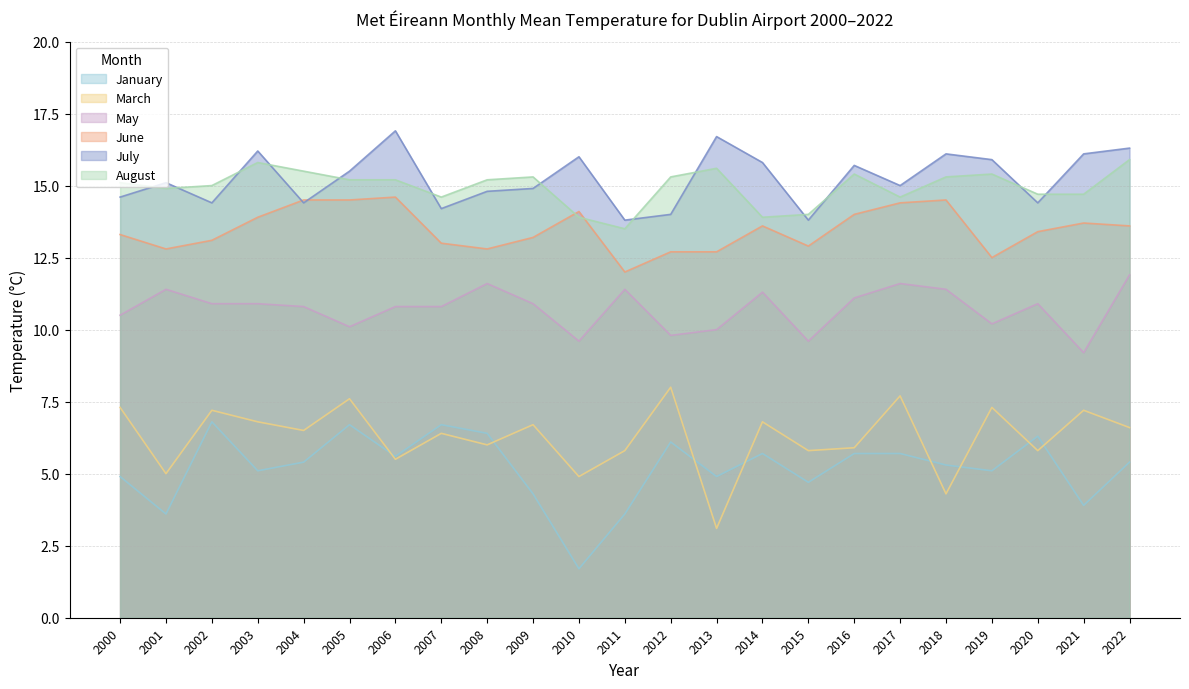

Is the value of January at 2005 greater than the value of May at 2013?

No